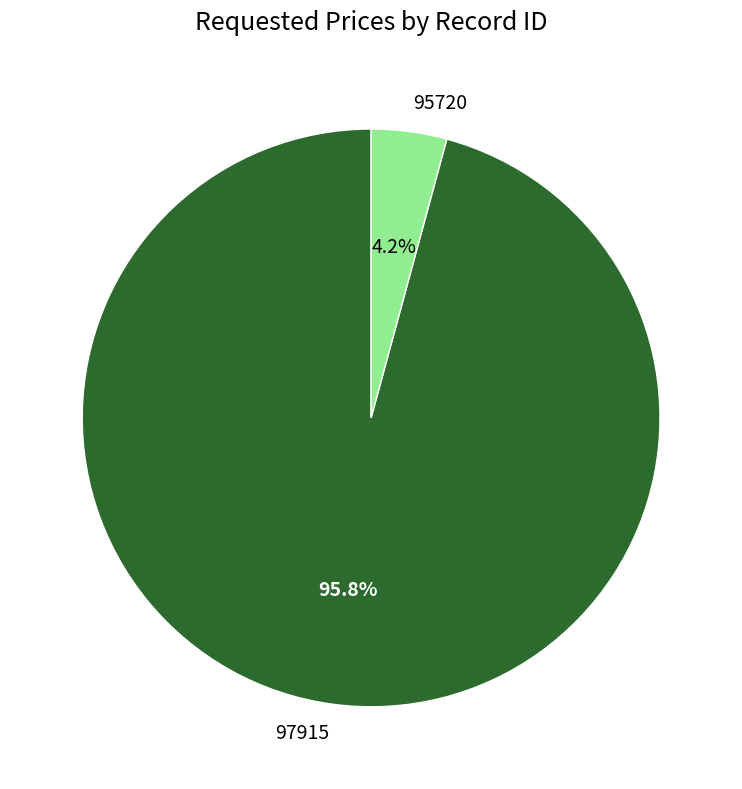

Count the number of slices in the pie.

2